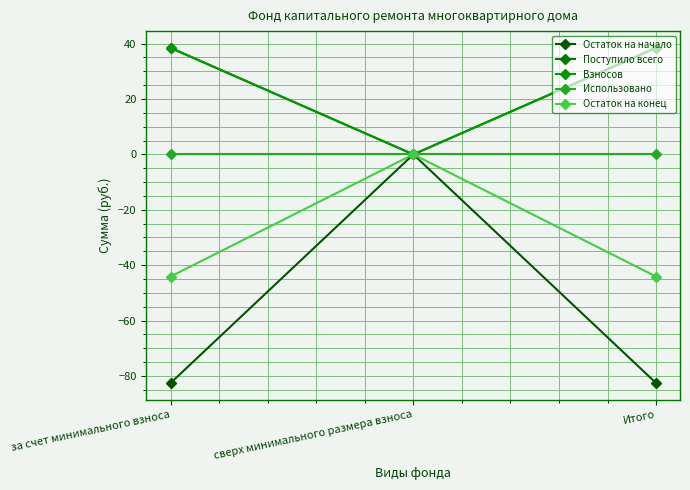

Does the chart have visible grid lines?

Yes